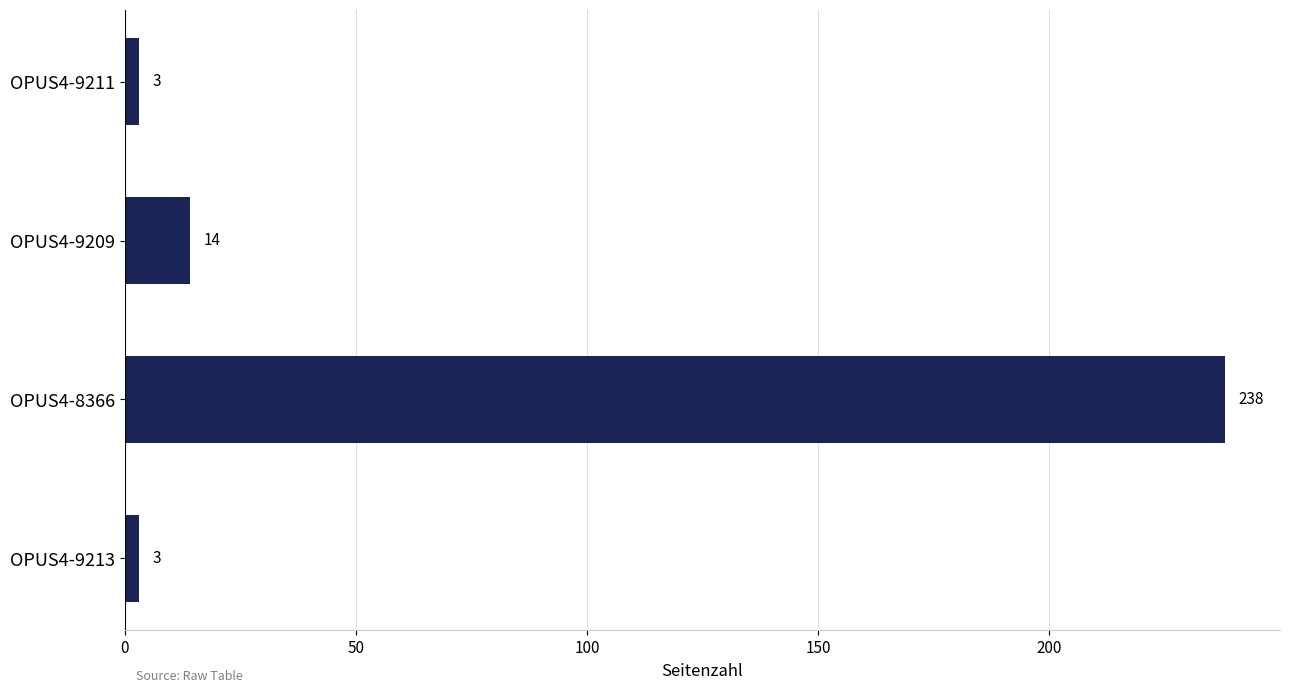

What is the approximate value at OPUS4-9211?

3